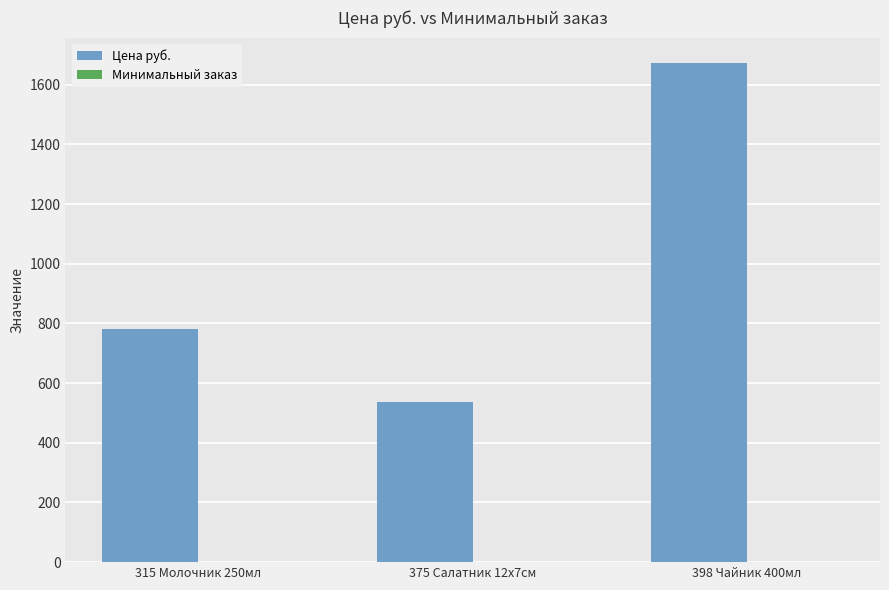

At which category is the sum across all series the highest?

398 Чайник 400мл